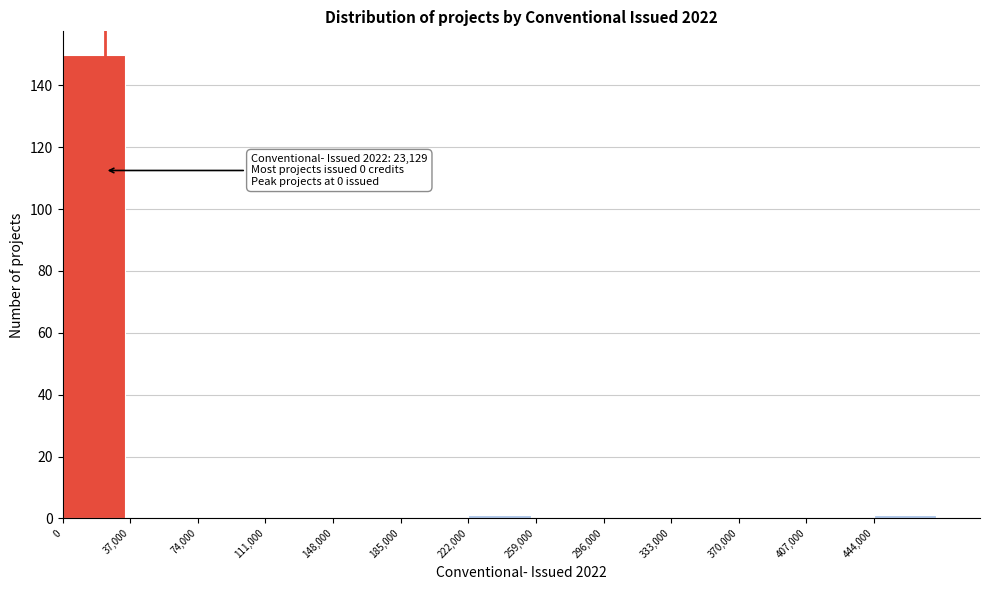

Which range on the x-axis has the tallest bar?

0 to 37000